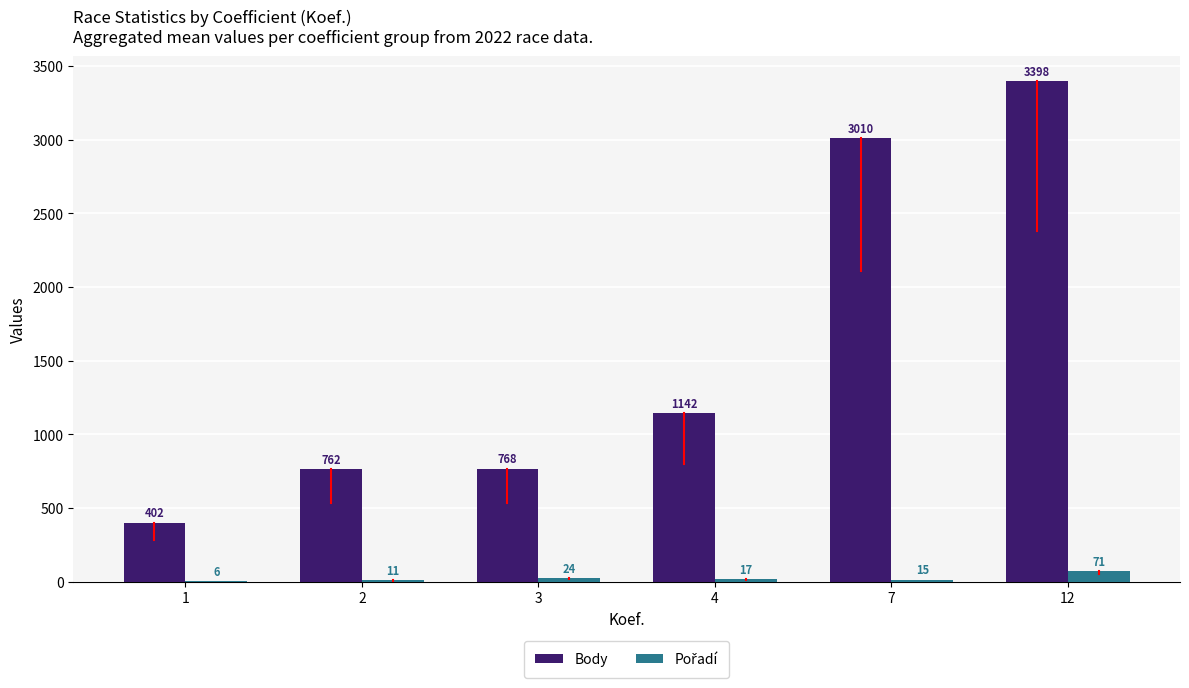

What is the approximate value of Body at 2, to the nearest 50?

750